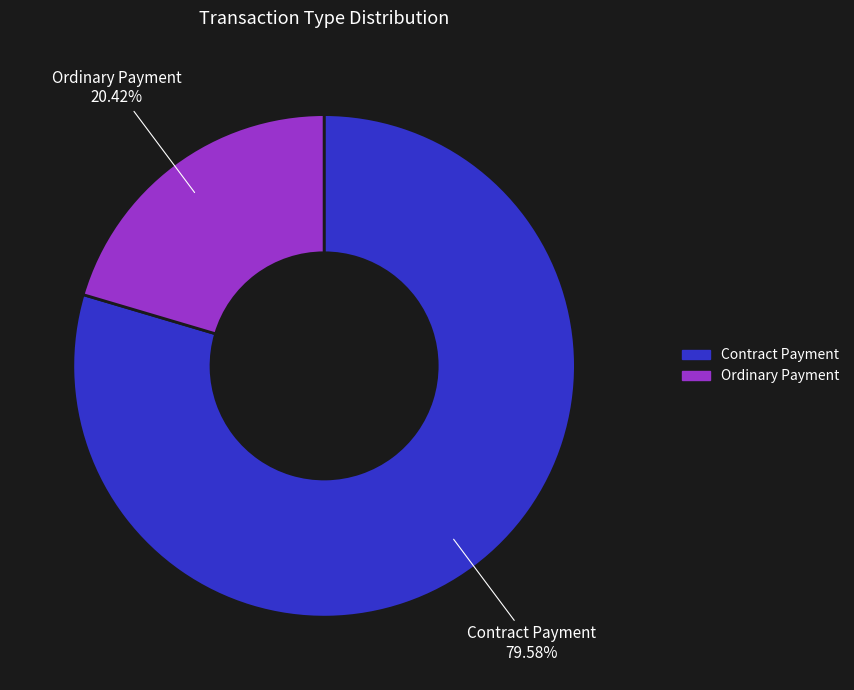

Do Ordinary Payment and Contract Payment together represent more than half of the pie?

Yes